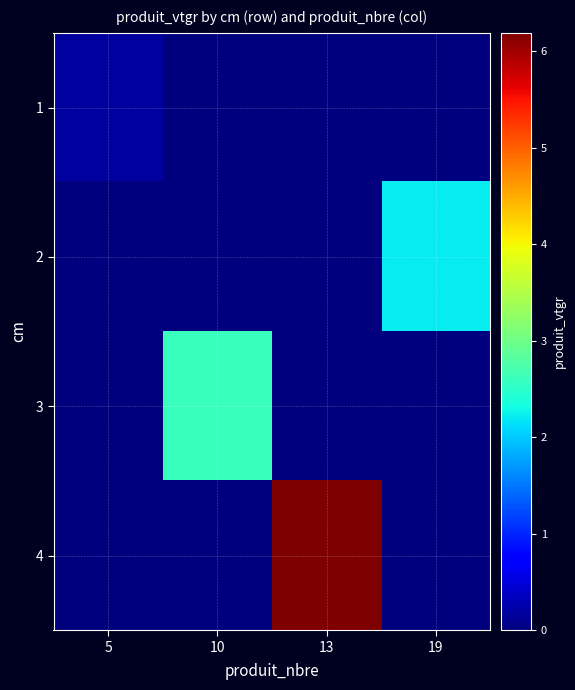

What is the total value across all series at 5?

0.2